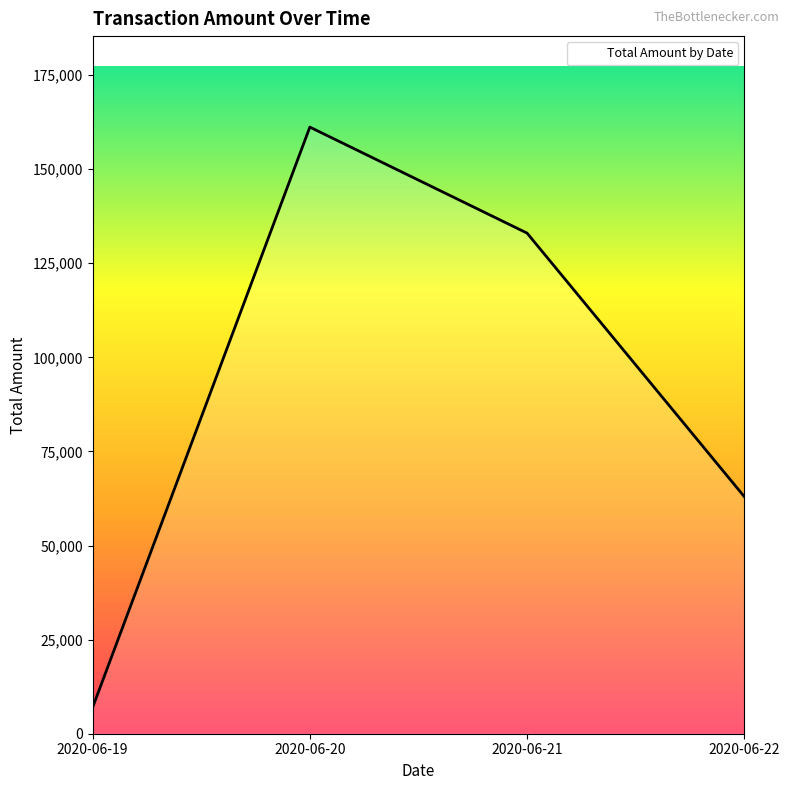

Rank the categories by value from highest to lowest.

2020-06-20, 2020-06-21, 2020-06-22, 2020-06-19